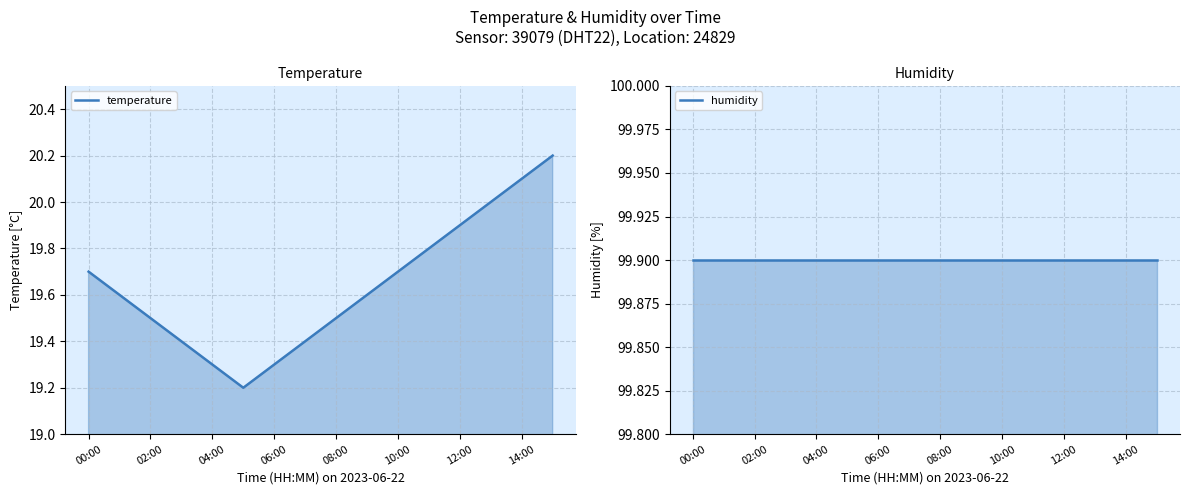

What is the label of the 16th point from the right?

00:00